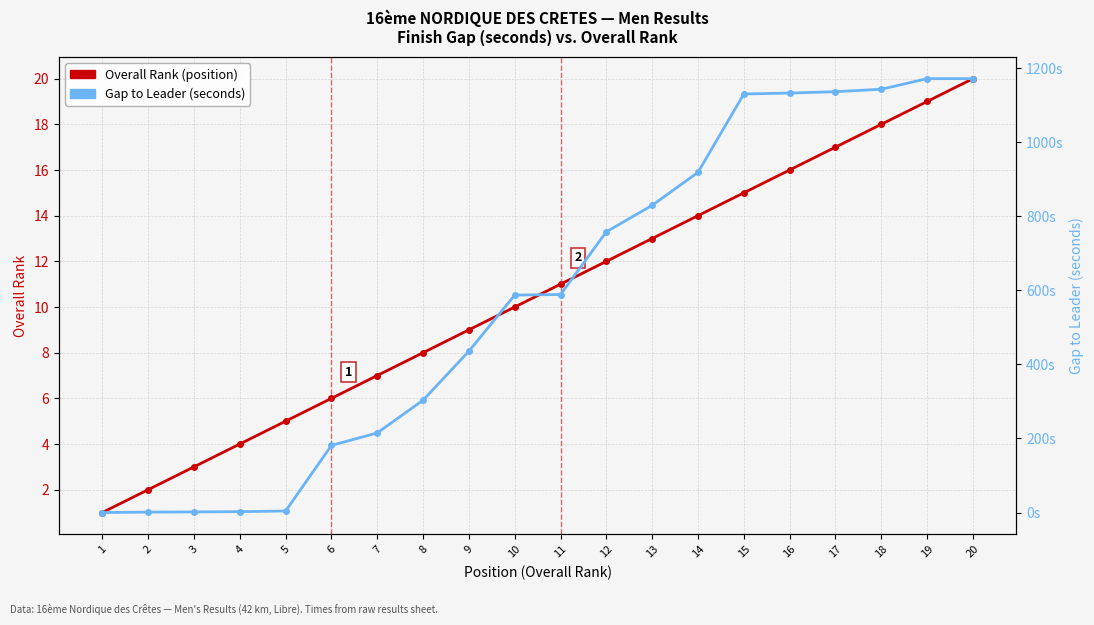

What is the maximum value shown in the chart?

1171.4